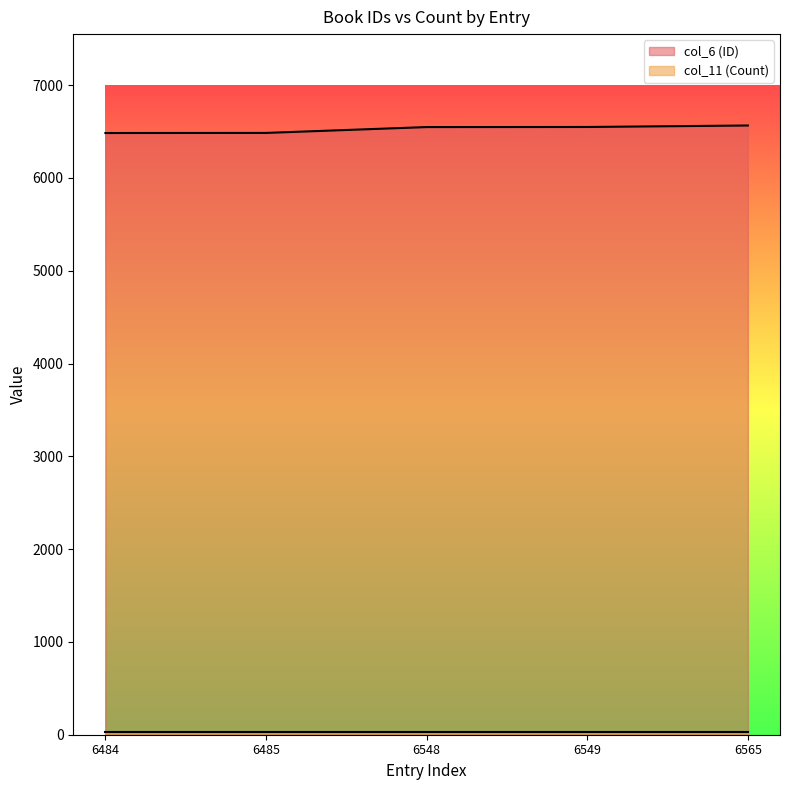

Approximately how many times larger is the value at 6484 compared to 6548?

1.0